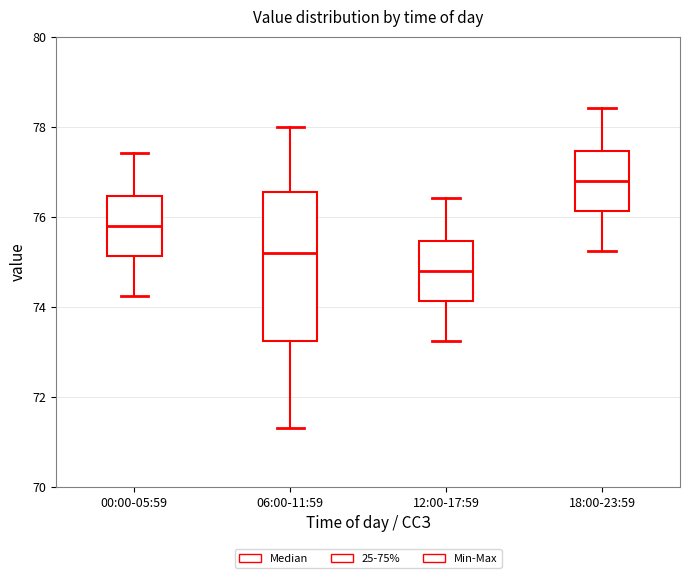

Reading left to right, transcribe this box plot: for each box, give where its median line is, the range the box spans, and where its two whiskers end, as read against the y-axis. The values are not printed on the chart, so give them approximately, as read against the axis.

00:00-05:59: median 75.8, box 75.2 to 76.4, whiskers 74.2 to 77.4
06:00-11:59: median 75.2, box 73.2 to 76.6, whiskers 71.4 to 78.0
12:00-17:59: median 74.8, box 74.2 to 75.4, whiskers 73.2 to 76.4
18:00-23:59: median 76.8, box 76.2 to 77.4, whiskers 75.2 to 78.4